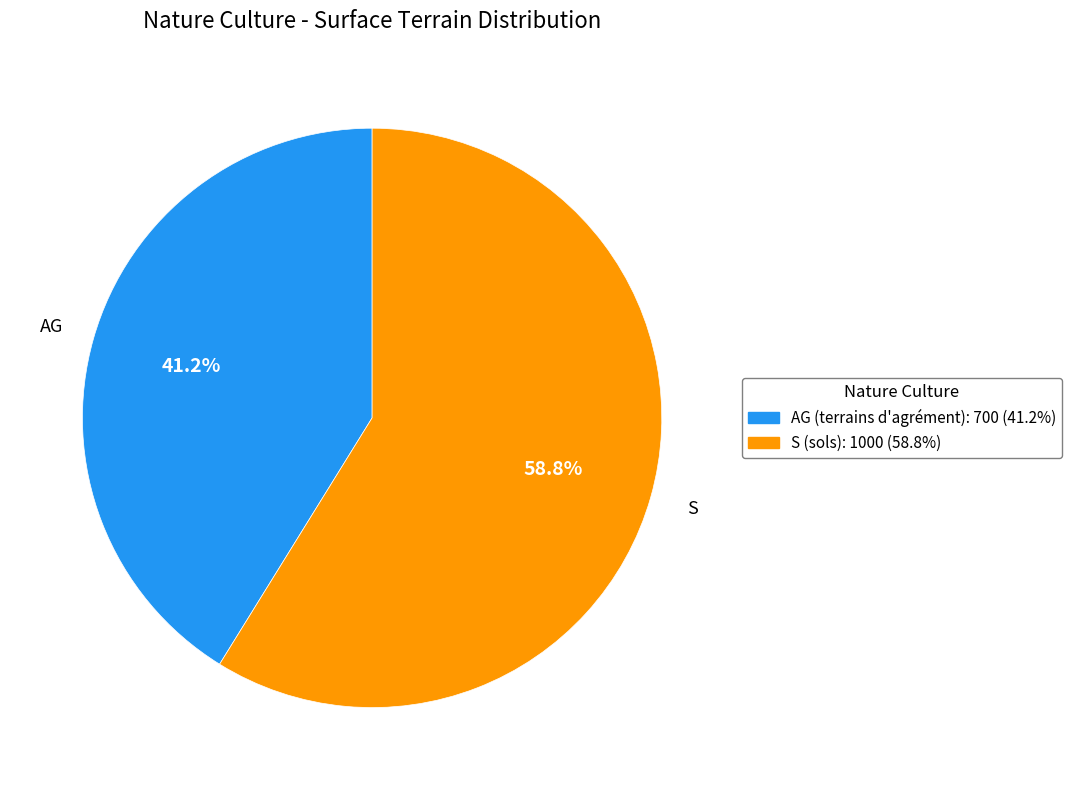

Is it true that S (sols) is 59% of the pie?

True